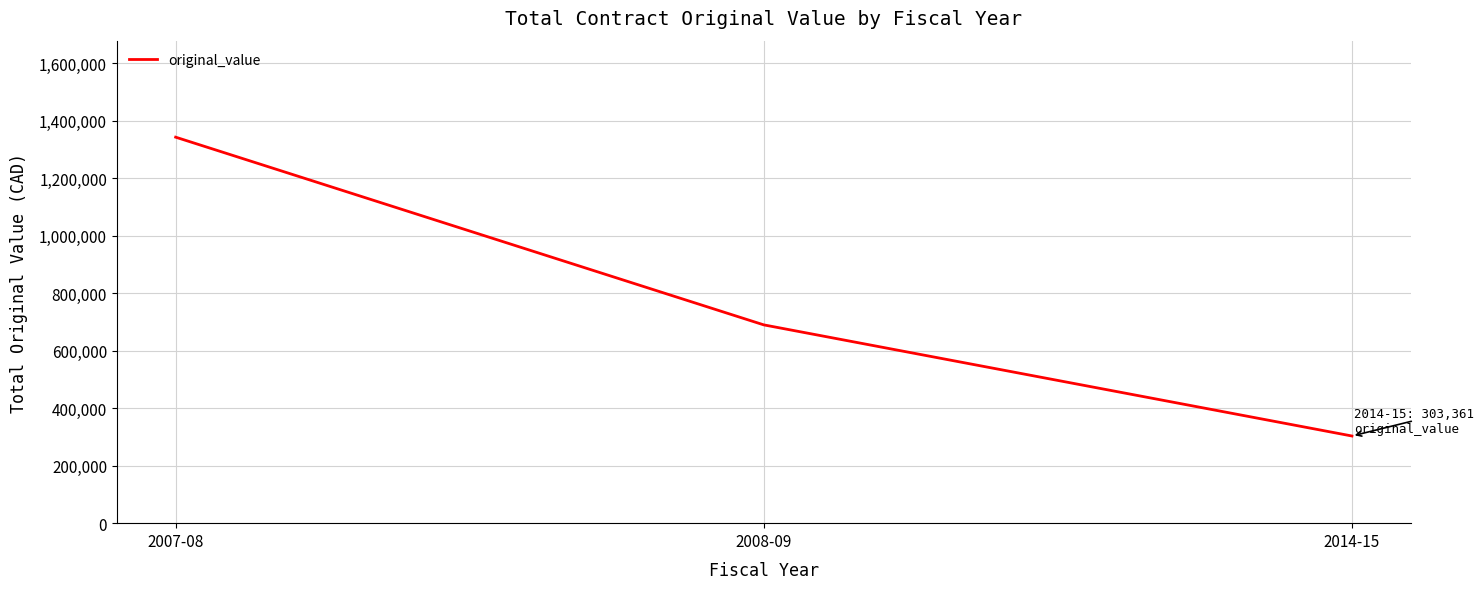

Where is the data nearest to the value 823342?

2008-09